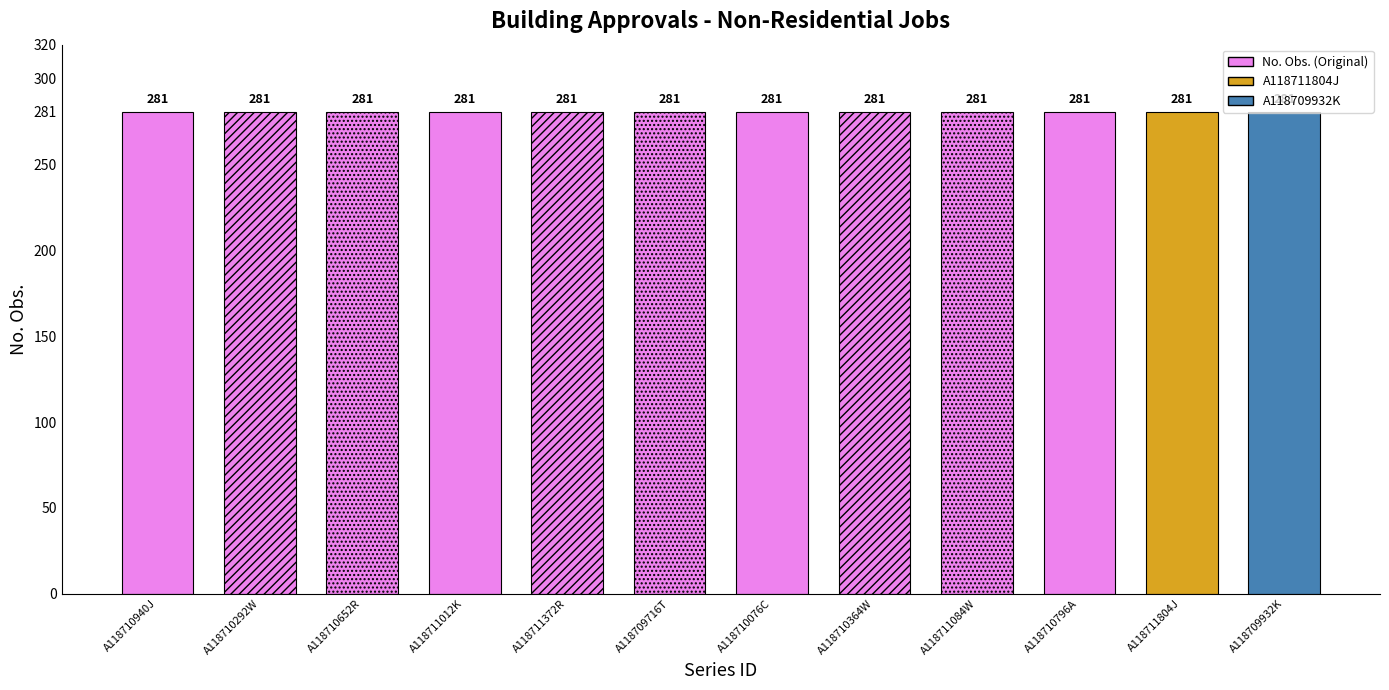

True or false: No. Obs. has a value of 464 at A118710796A.

False